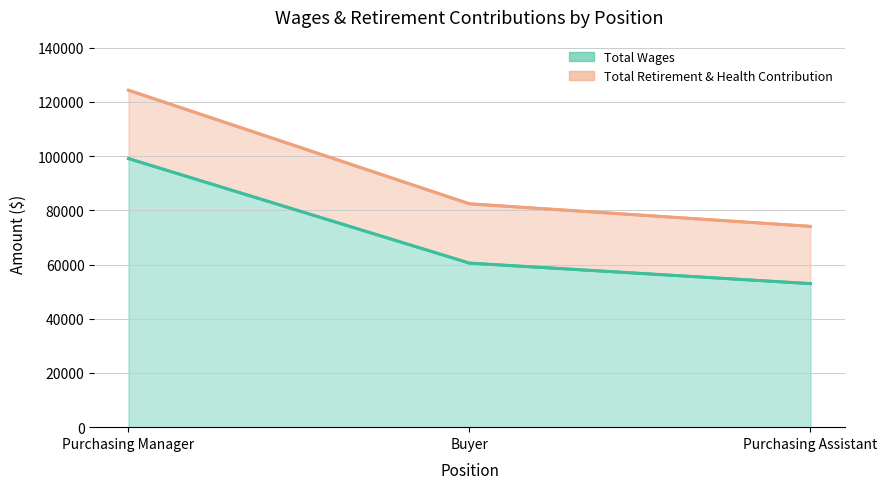

At which label does Total Retirement & Health Contribution reach its minimum?

Purchasing Assistant